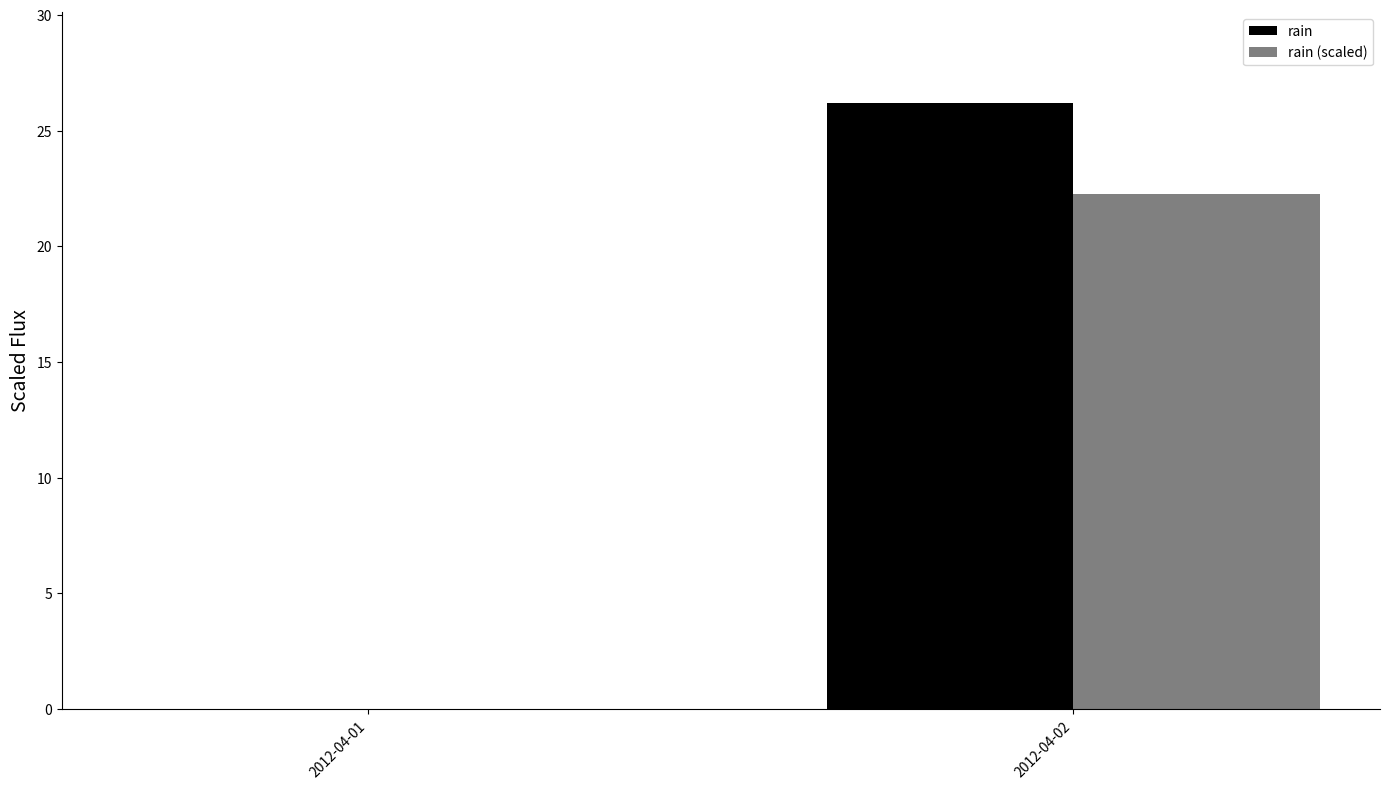

True or false: rain (scaled) has a value of 15.2 at 2012-04-01.

False